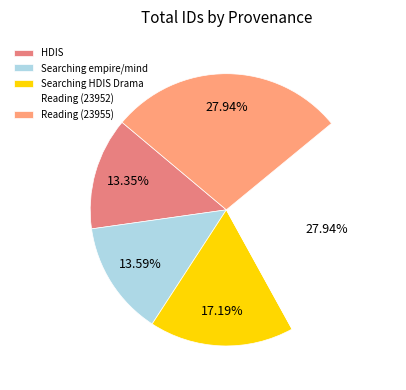

To the nearest percent, what portion does Reading (23952) represent?

28%